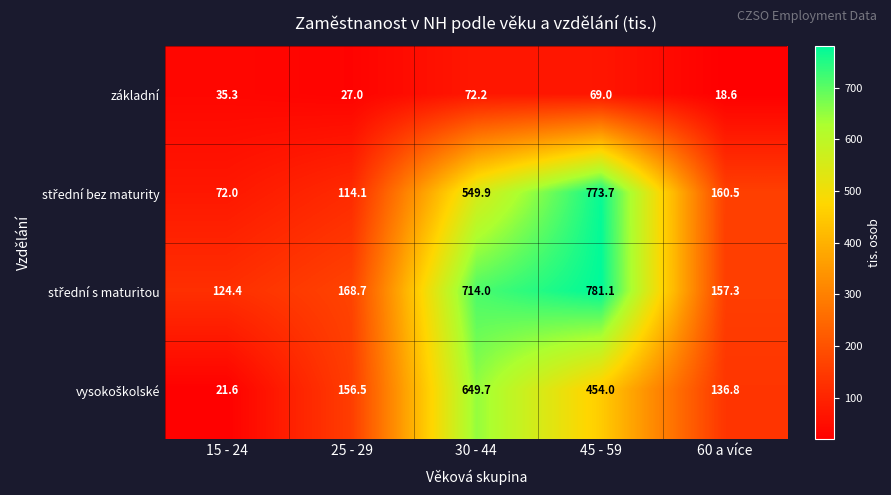

True or false: základní has a value of 31.1 at 60 a více.

False